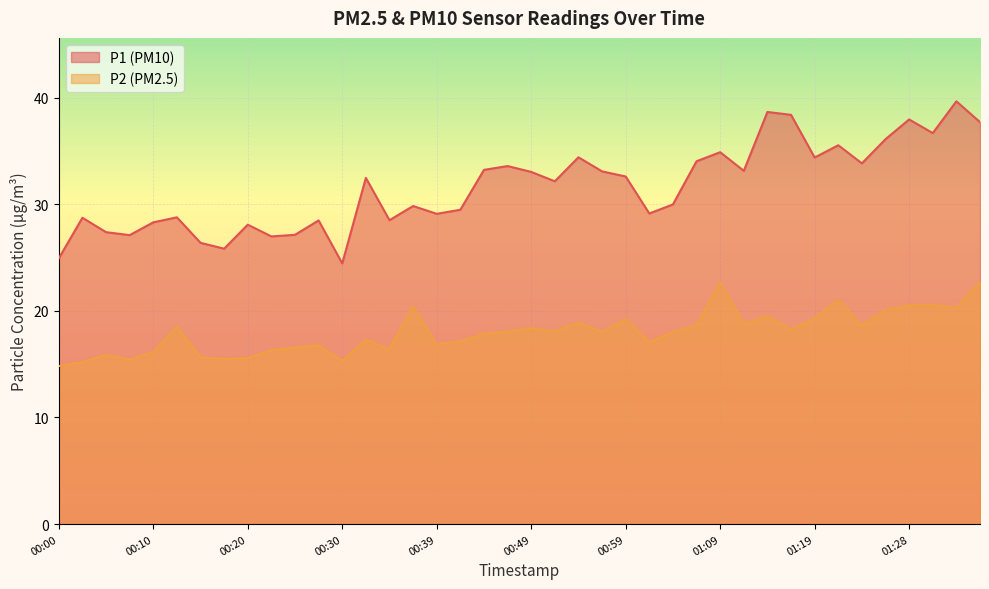

How many data points in P2 are above 18?

21